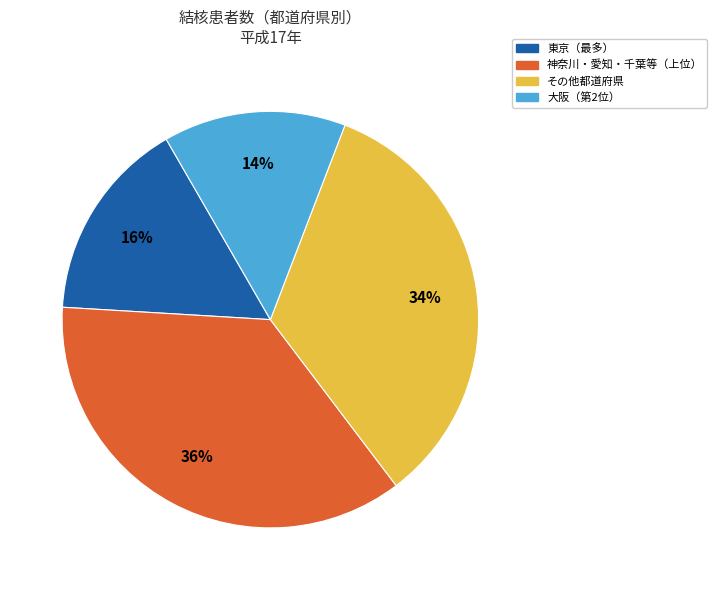

Is there a majority slice in this chart?

No